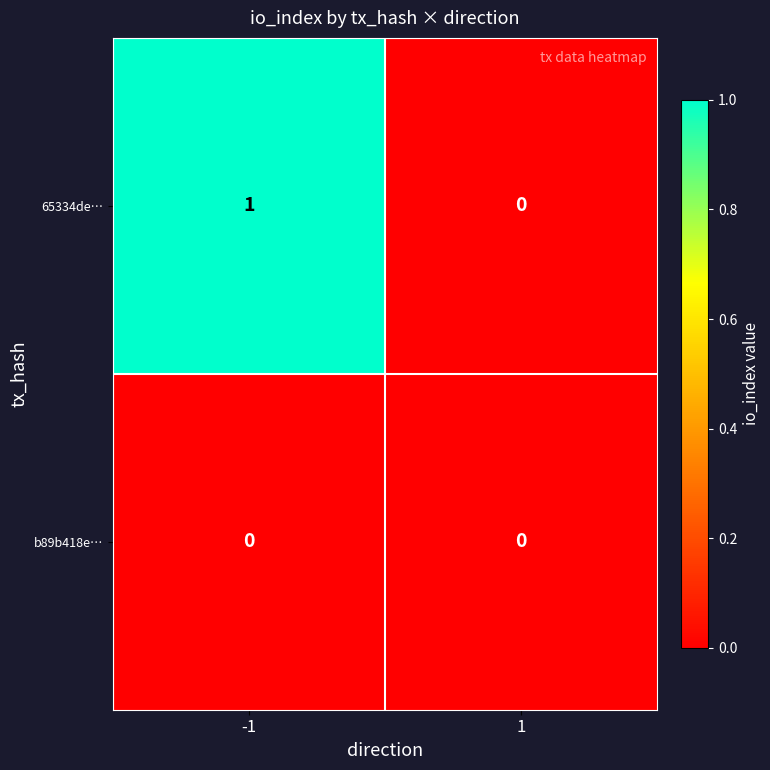

List the series in order of their overall mean, highest first.

65334de…, b89b418e…